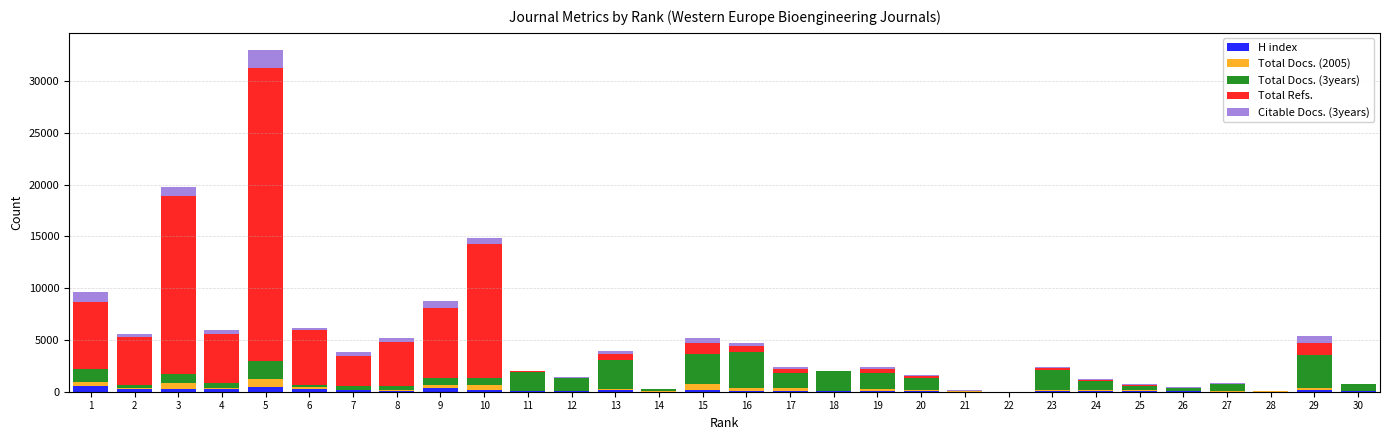

At which category is the sum across all series the highest?

5